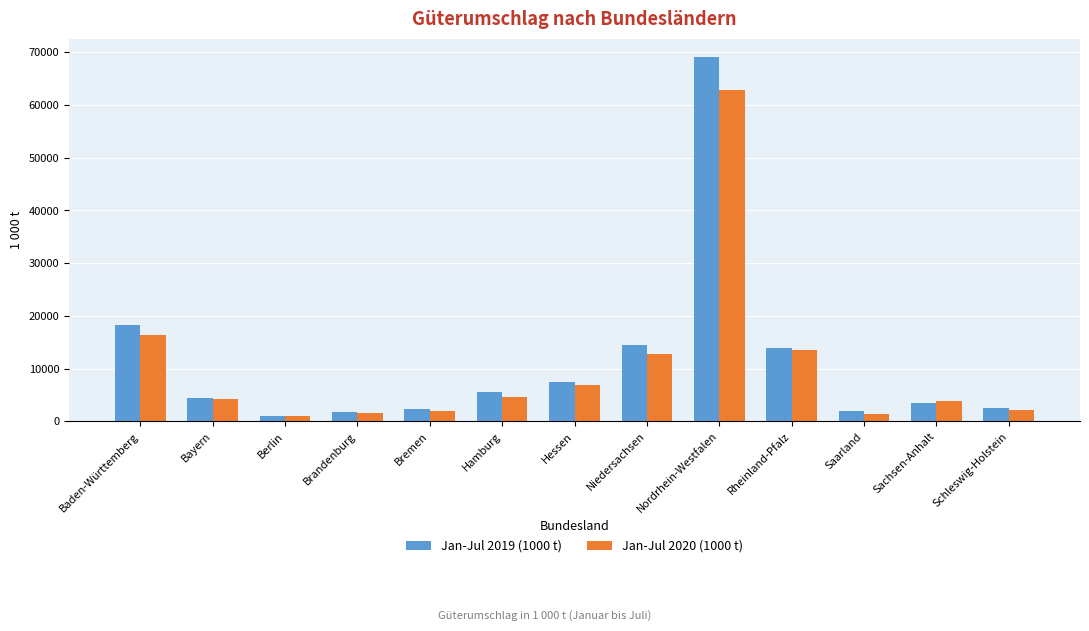

Which category has the highest value in the Jan-Jul 2020 (1000 t) series?

Nordrhein-Westfalen